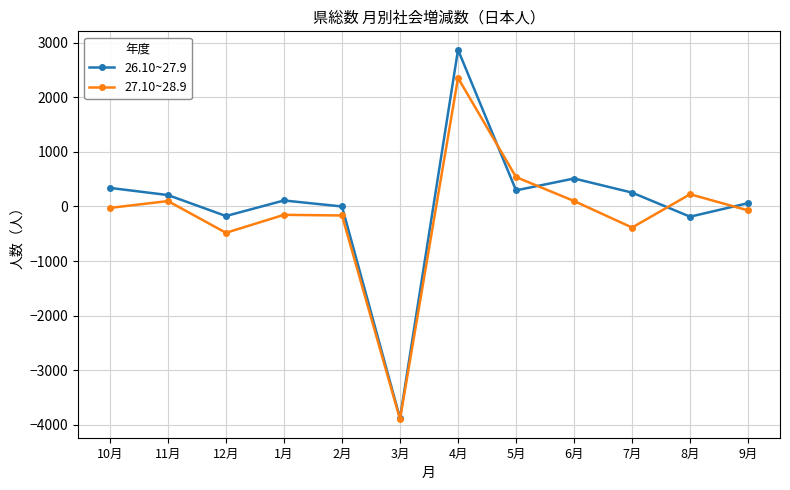

What is the total value across all series at 12月?

-657